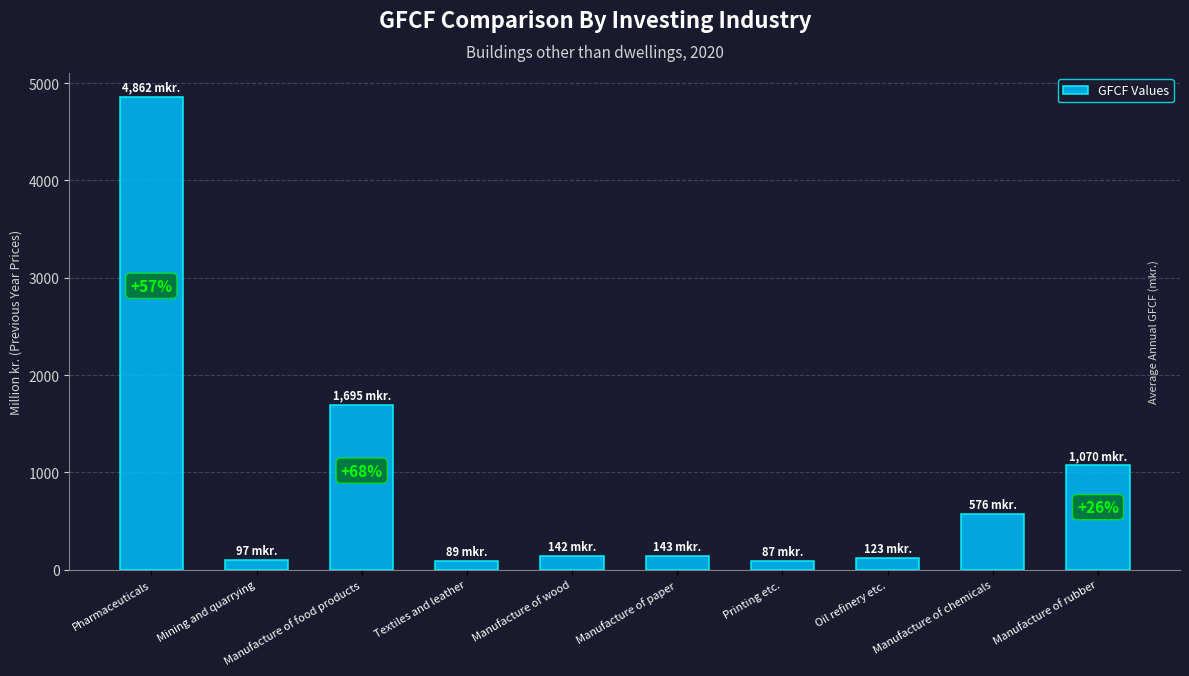

What is the difference between the maximum and minimum values?

4774.3